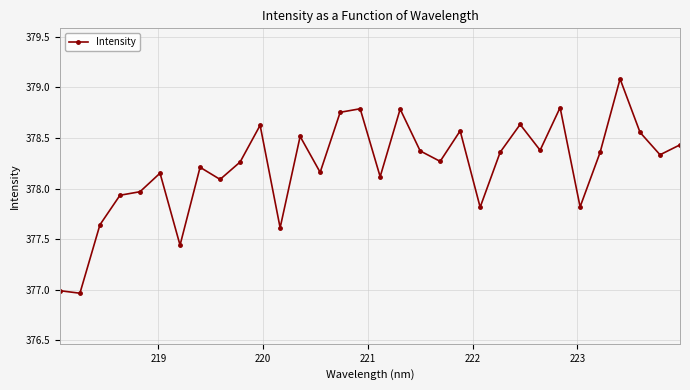

What is the greatest value displayed?

379.1